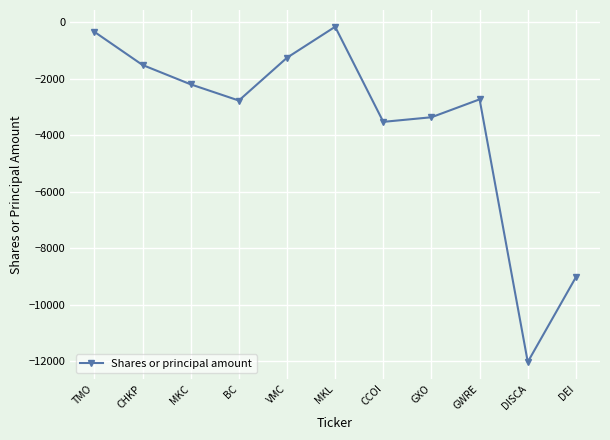

How many points are lower than both their immediate neighbors (excluding endpoints)?

3